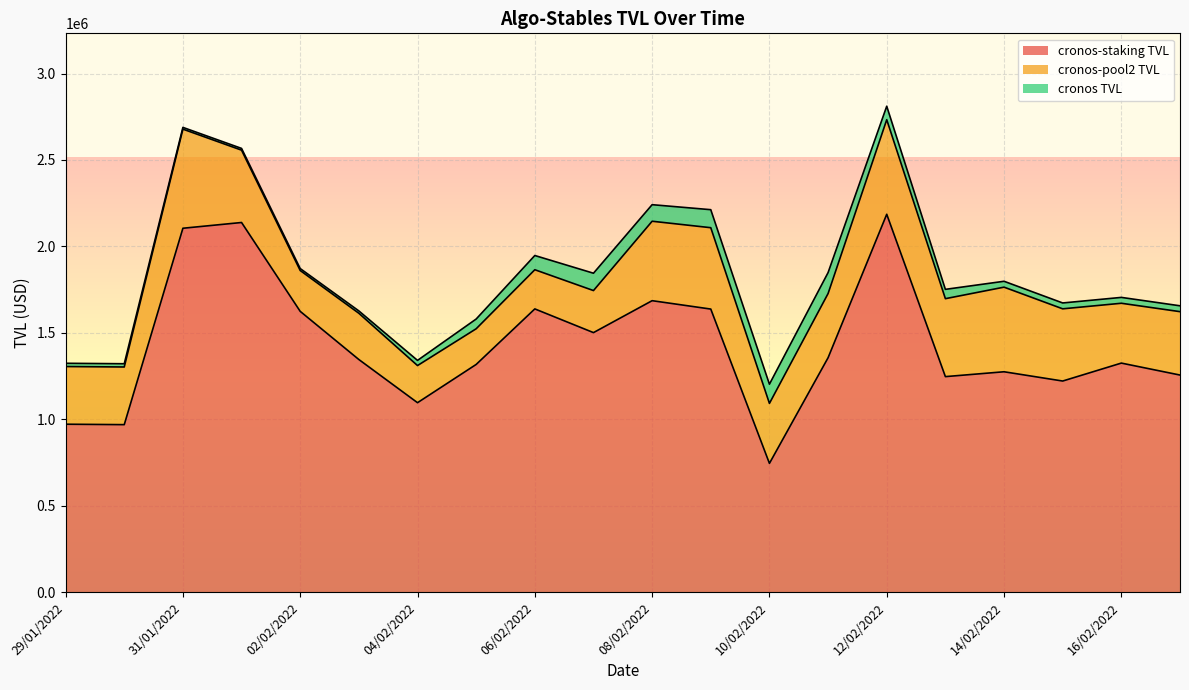

At which label is pool2 TVL closest to 389964?

11/02/2022